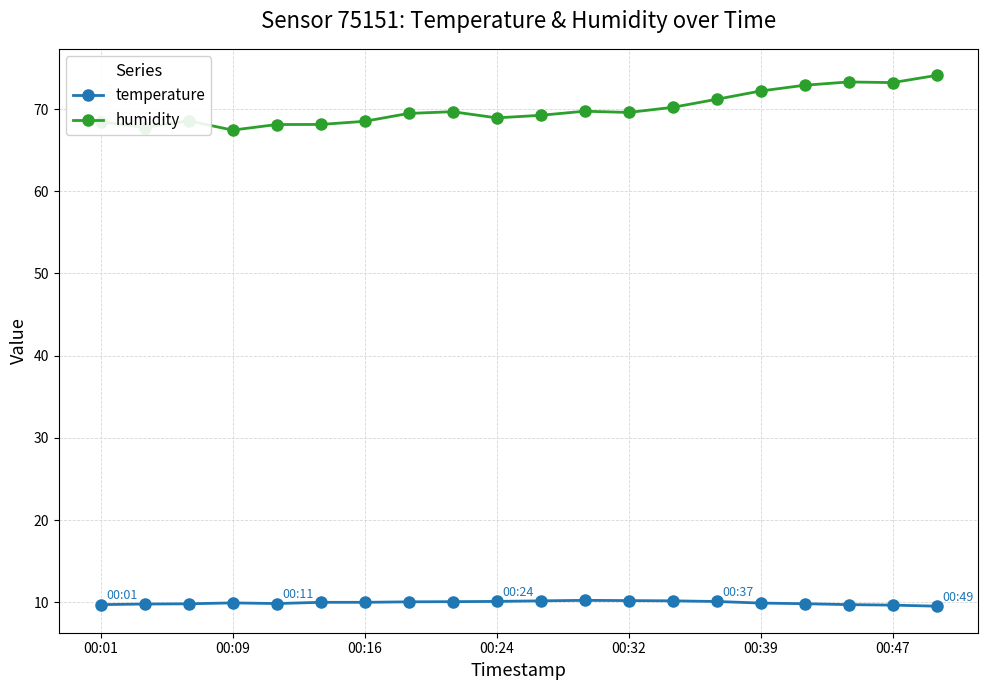

Is this an area chart (filled region under the line)?

No